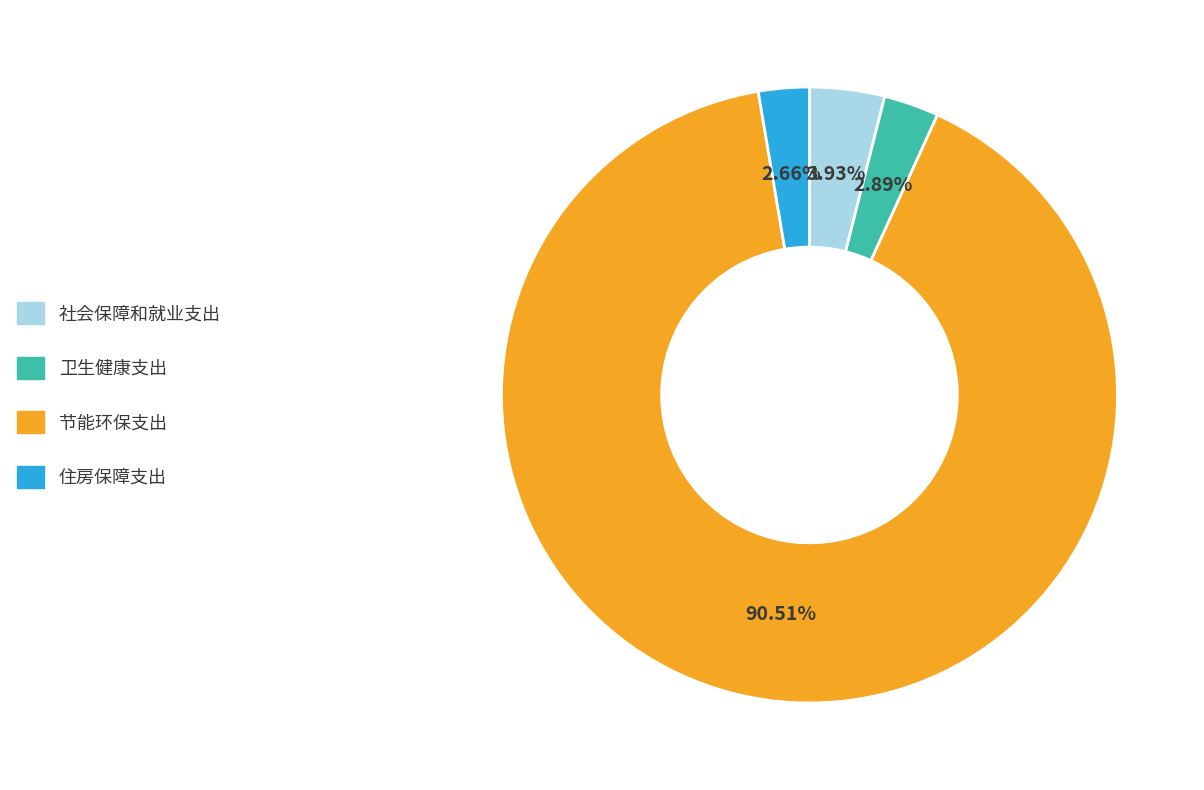

What is the largest slice in the pie chart?

节能环保支出